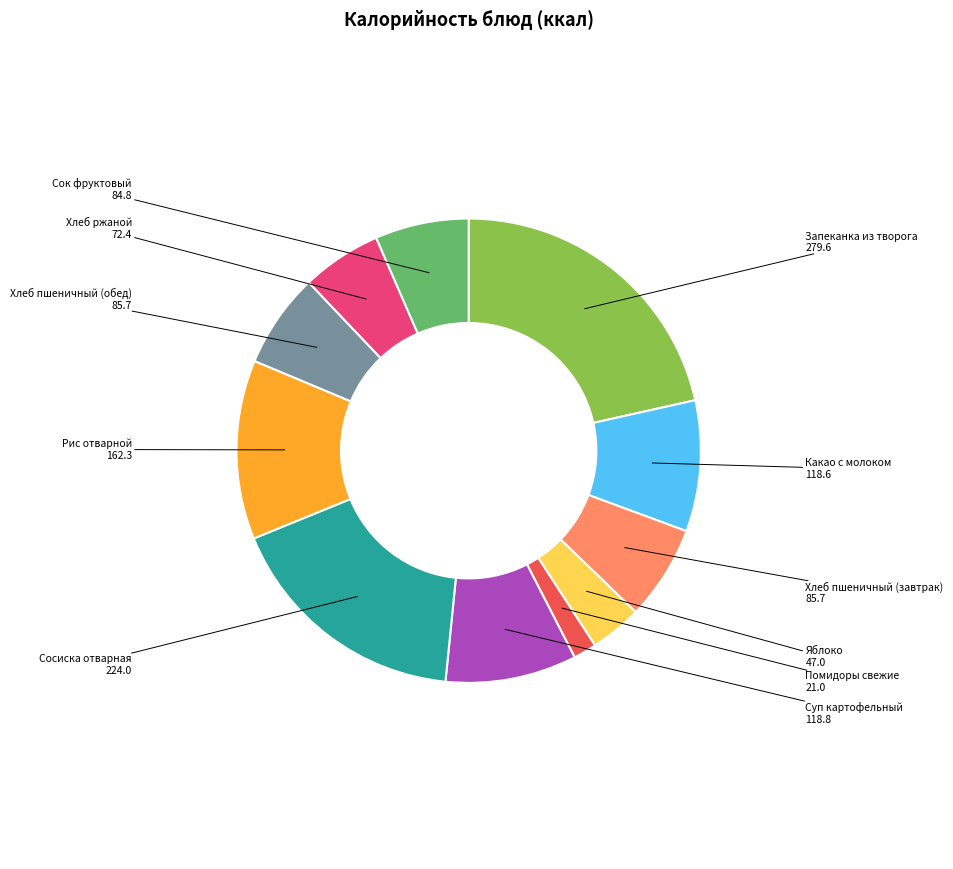

Which has a higher value, Суп картофельный or Запеканка из творога?

Запеканка из творога